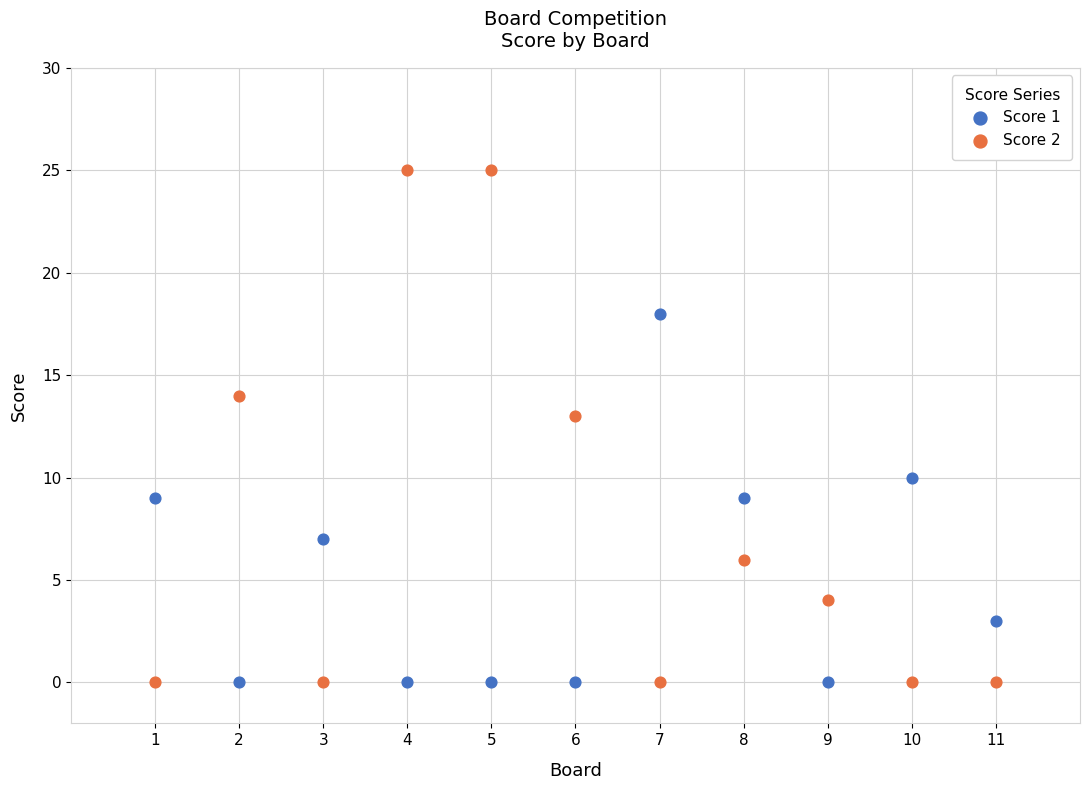

Which series has the largest Y range (max minus min)?

Score 2